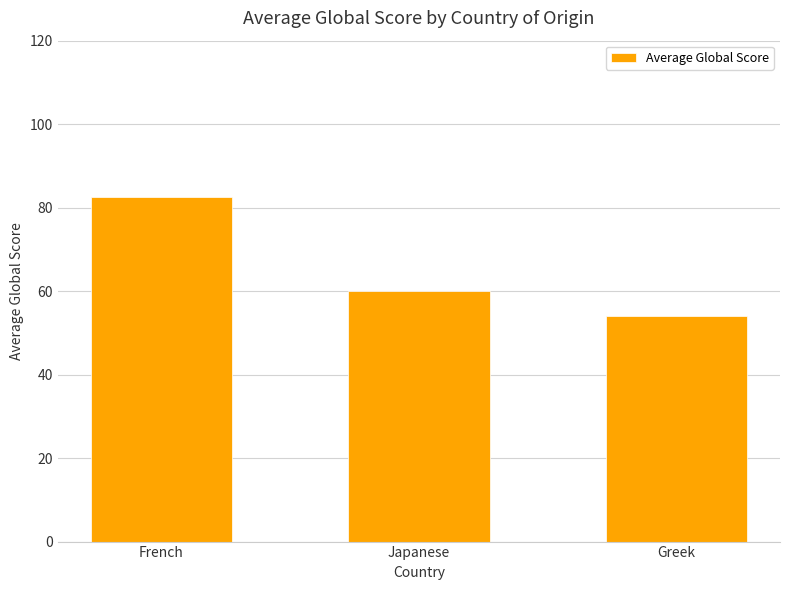

Approximately how many times larger is the value at Greek compared to French?

0.7